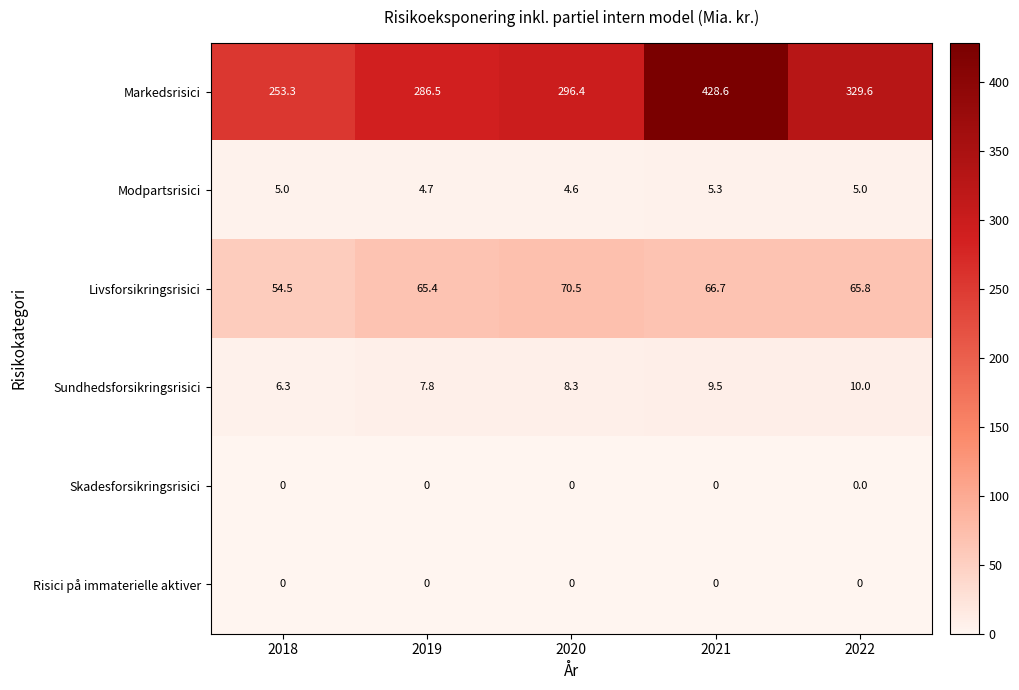

At how many categories does at least one series exceed 241?

5